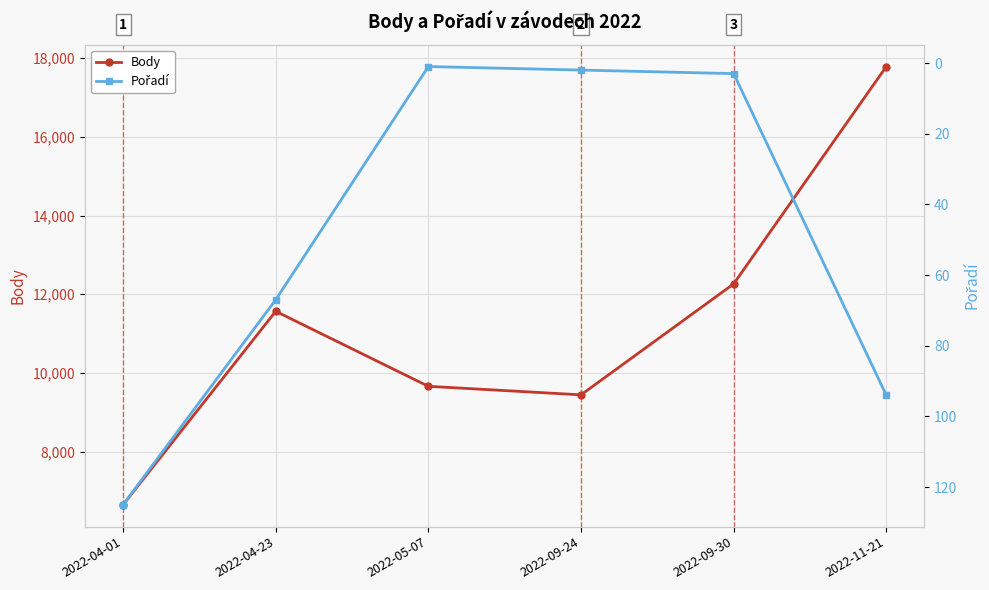

What is the approximate value of Body at 2022-09-30?

12262